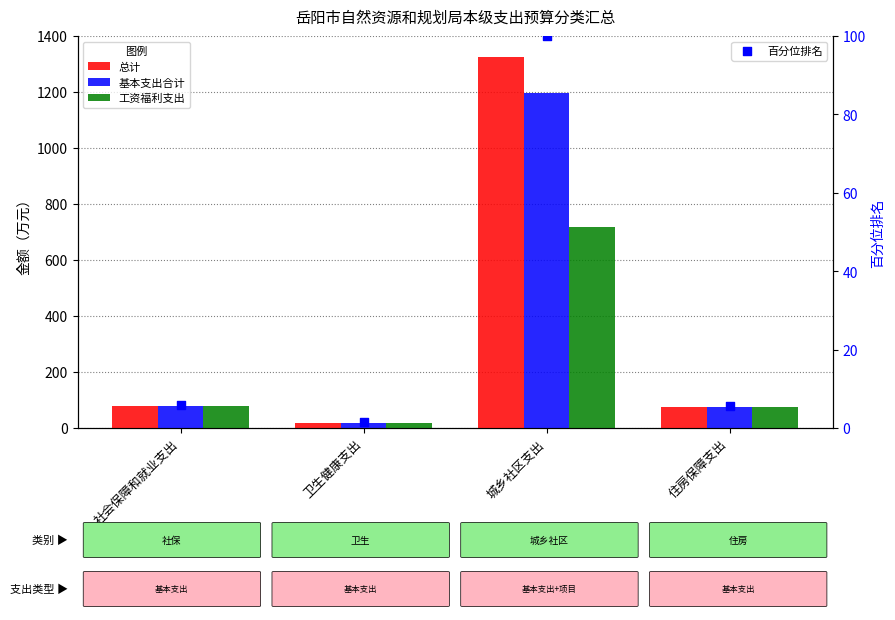

Which series has the largest Y range (max minus min)?

总计